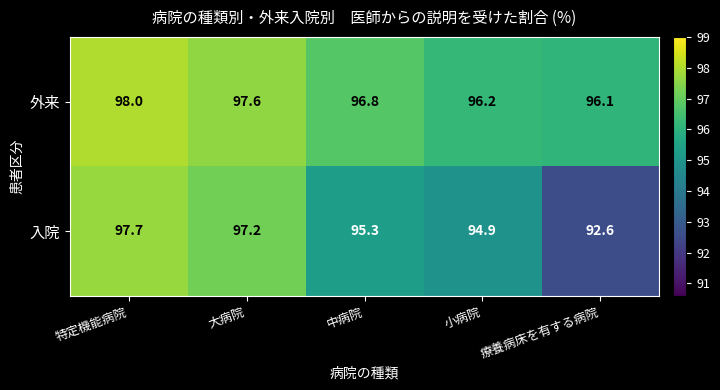

Reading left to right, list all the values displayed in this chart.

外来: 特定機能病院=98.0	大病院=97.6	中病院=96.8	小病院=96.2	療養病床を有する病院=96.1
入院: 特定機能病院=97.7	大病院=97.2	中病院=95.3	小病院=94.9	療養病床を有する病院=92.6